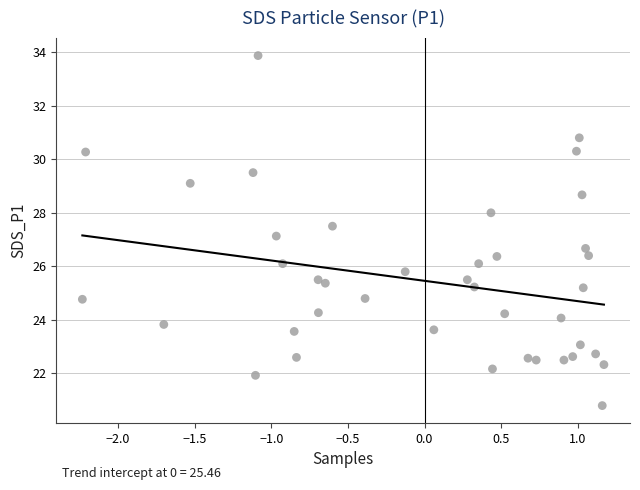

What is the range of X values (max minus min)?

3.4